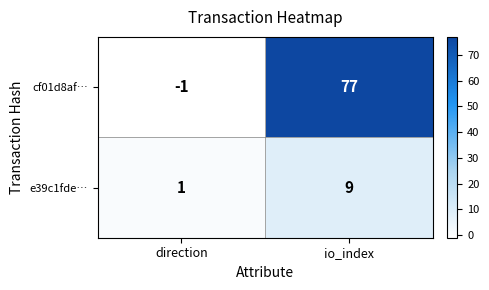

Rank the series at io_index from lowest to highest value.

e39c1fde…, cf01d8af…